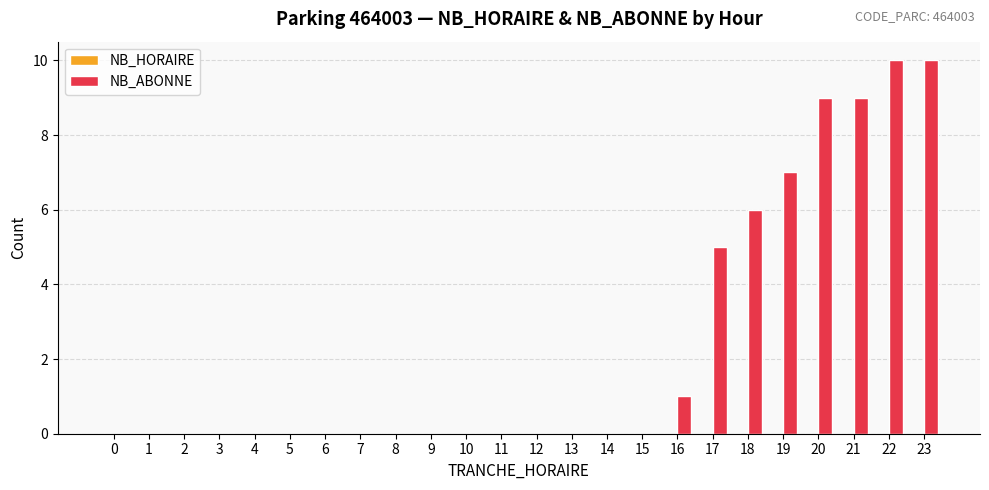

Reading right to left, extract all data points from this chart.

23=10	22=10	21=9	20=9	19=7	18=6	17=5	16=1	15=0	14=0	13=0	12=0	11=0	10=0	9=0	8=0	7=0	6=0	5=0	4=0	3=0	2=0	1=0	0=0